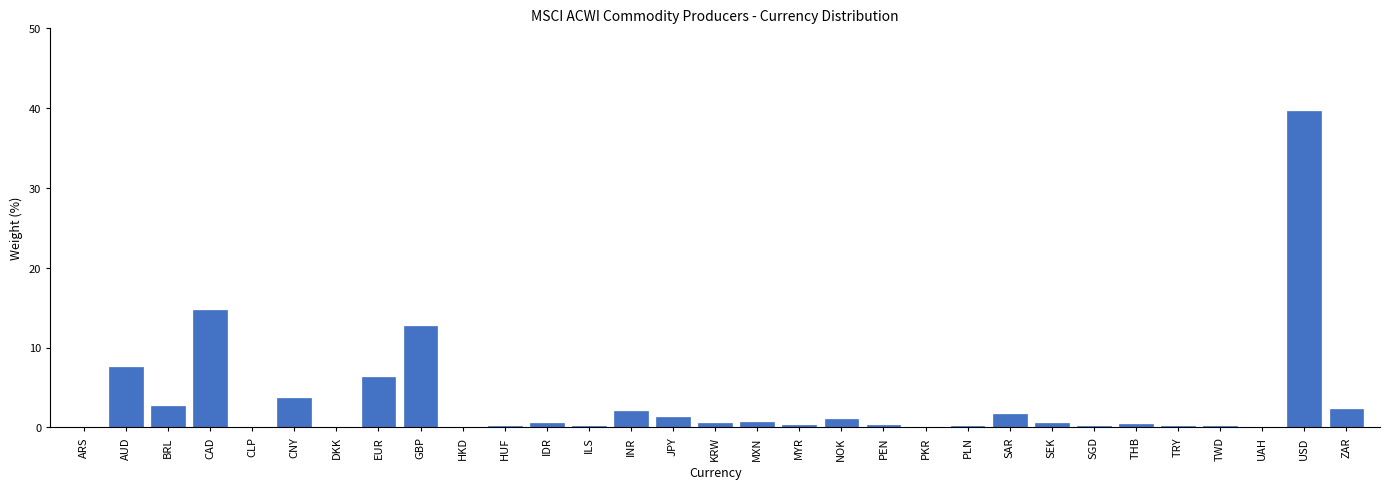

At which label is the value closest to 19?

CAD